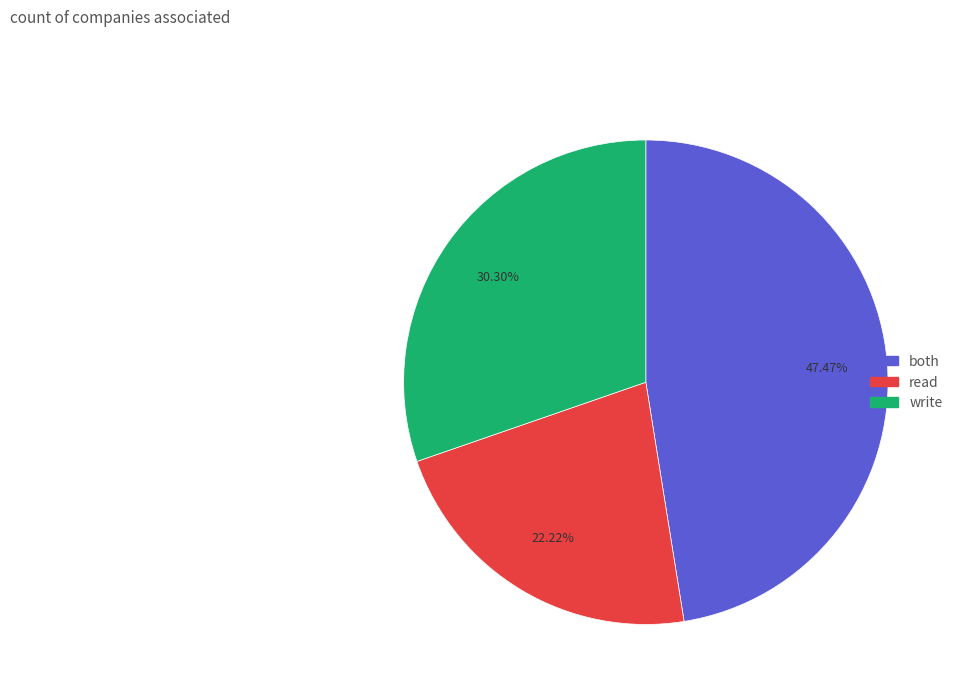

Is there a majority slice in this chart?

No